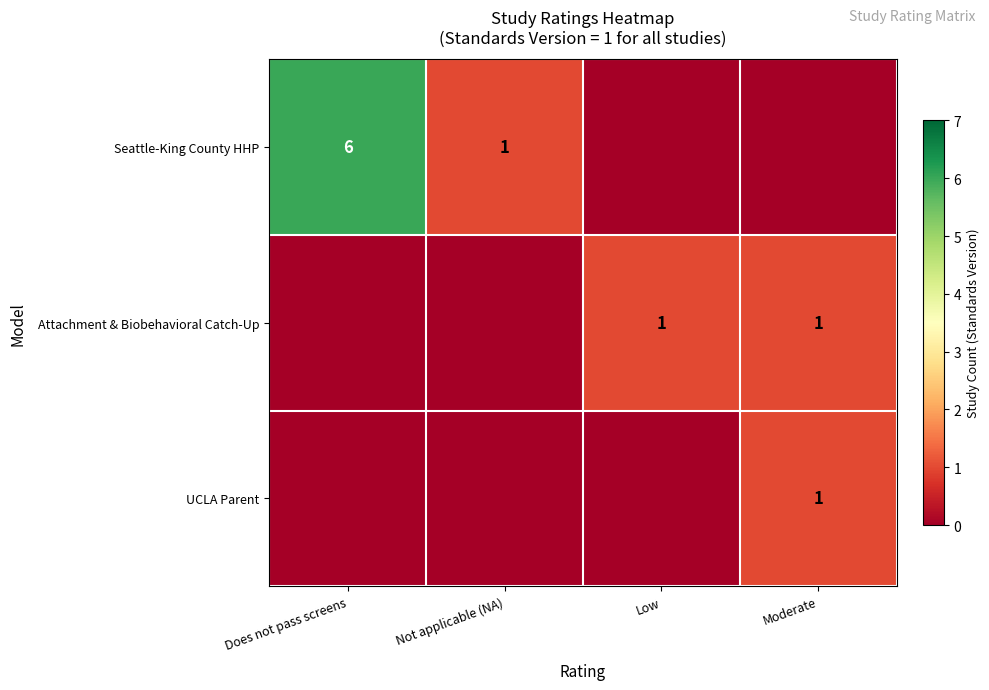

Is it true that UCLA Parent equals 0 at Moderate?

False